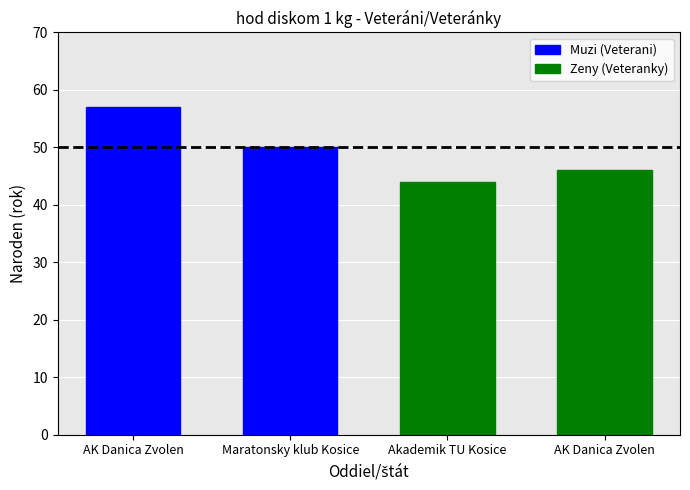

What is the smallest value displayed?

44